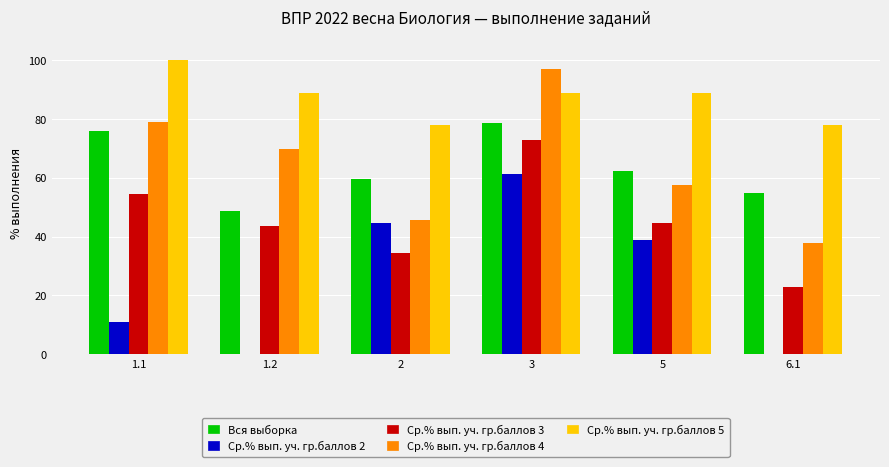

What is the total value across all series at 1.2?

250.9